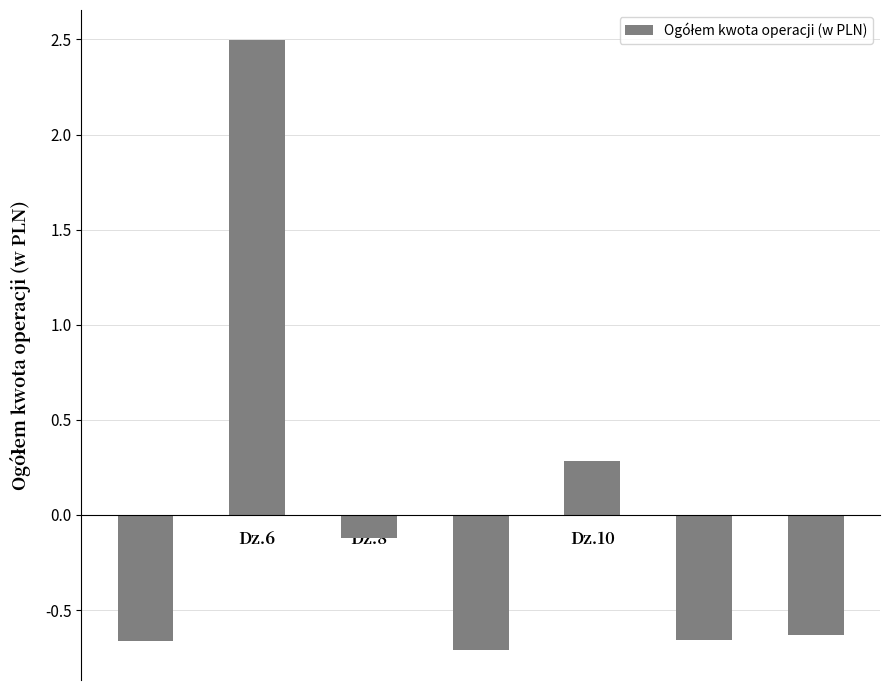

What is the maximum value shown in the chart?

2.5